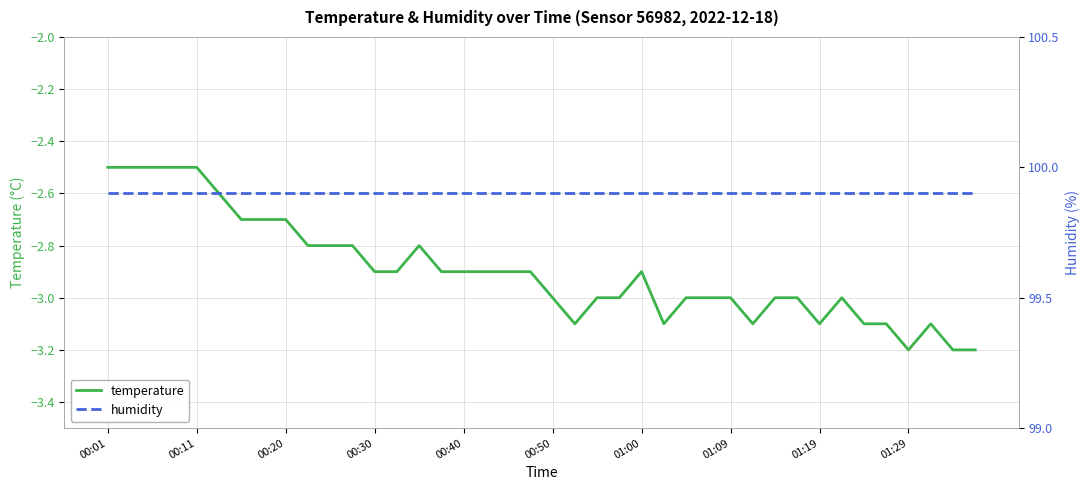

Which has a higher value, 24 or 15?

24